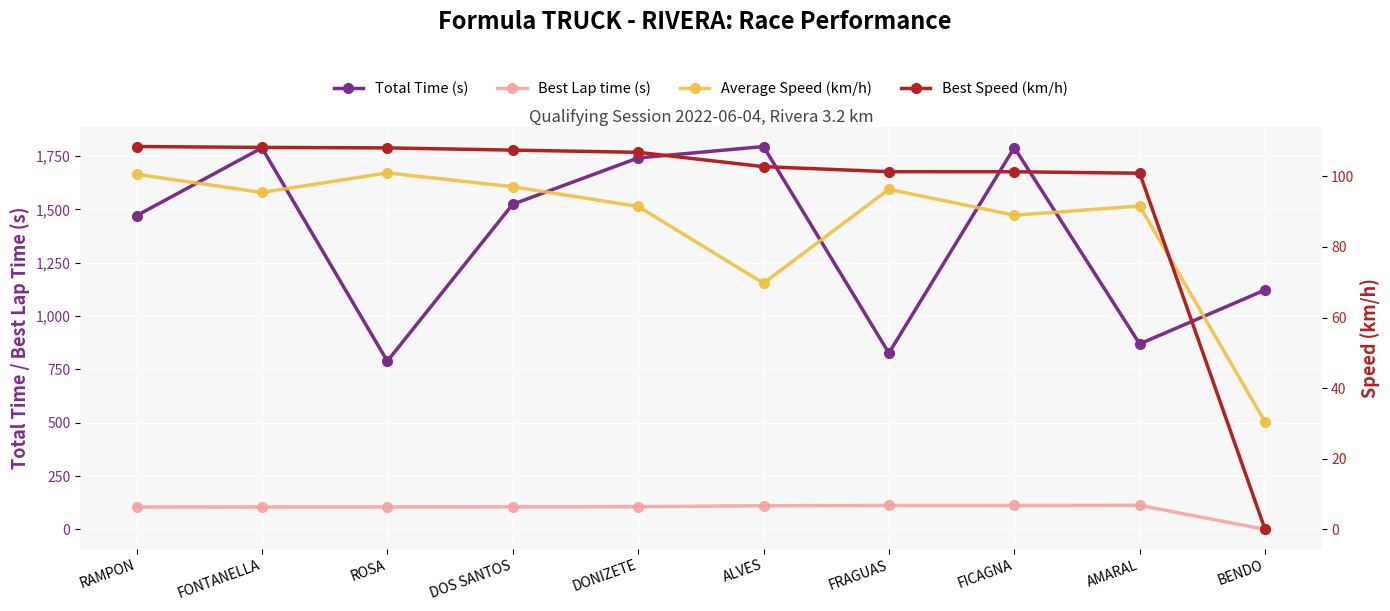

What is the sum of all Total Time (s) values?

13712.4